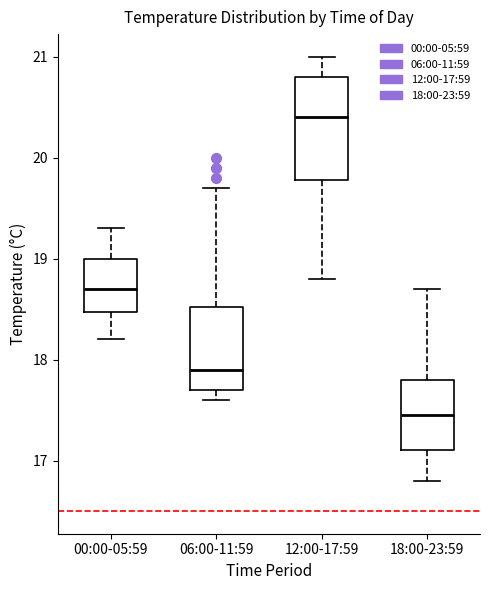

Comparing the boxes themselves (not the whiskers), which one is the tallest?

12:00-17:59